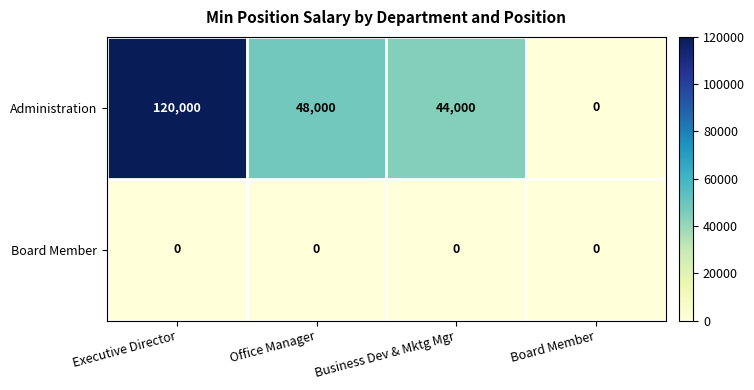

Which category has the highest value across all series?

Executive Director